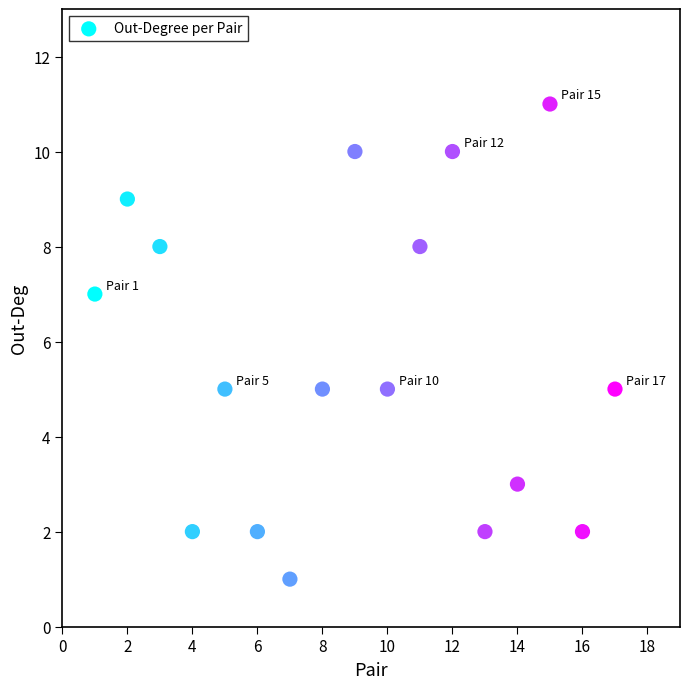

What is the range of X values (max minus min)?

16